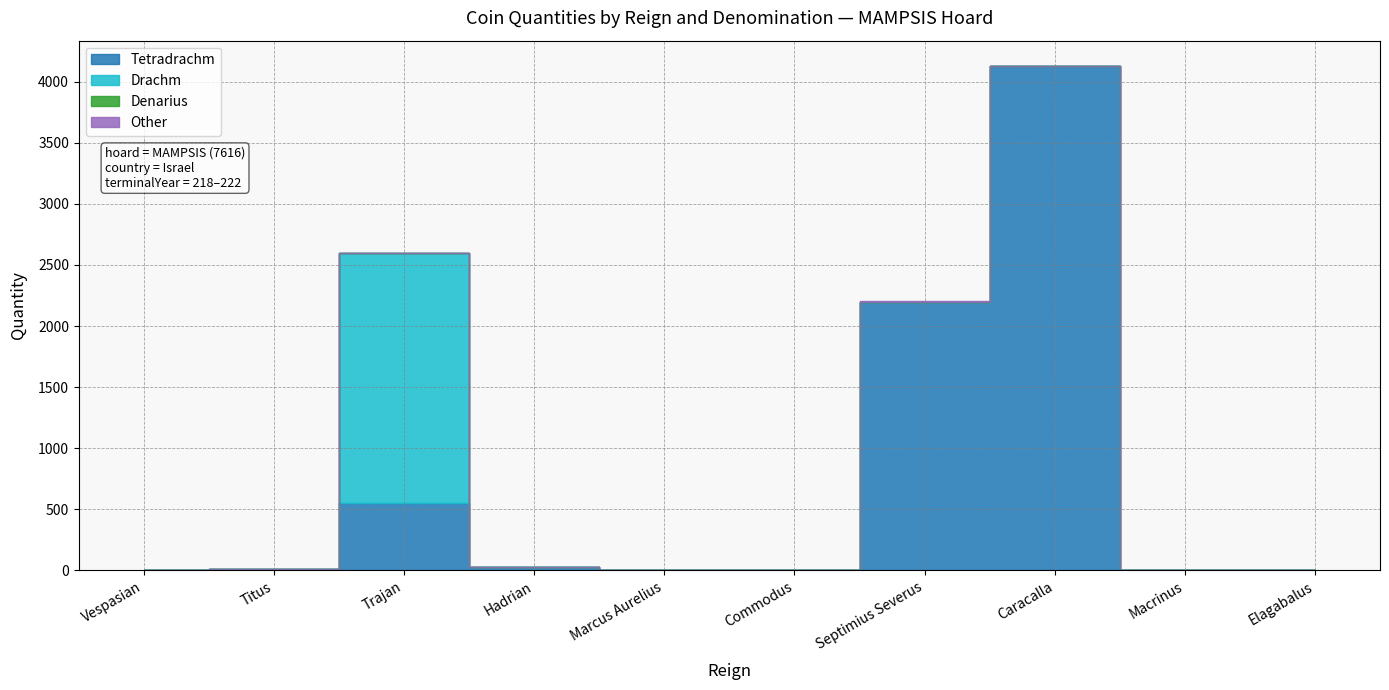

Rank the categories by Denarius value from lowest to highest.

Vespasian, Titus, Hadrian, Marcus Aurelius, Commodus, Septimius Severus, Caracalla, Macrinus, Elagabalus, Trajan